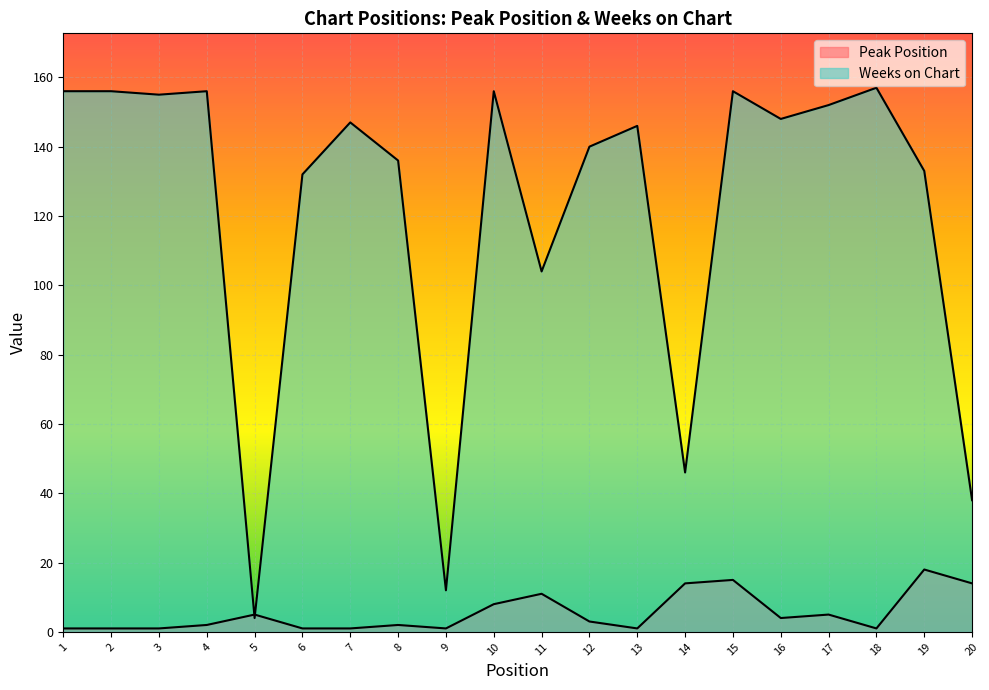

Reading left to right, what are all the values shown in this chart?

Peak Position: 1	1	1	2	5	1	1	2	1	8	11	3	1	14	15	4	5	1	18	14
Weeks on Chart: 156	156	155	156	4	132	147	136	12	156	104	140	146	46	156	148	152	157	133	38